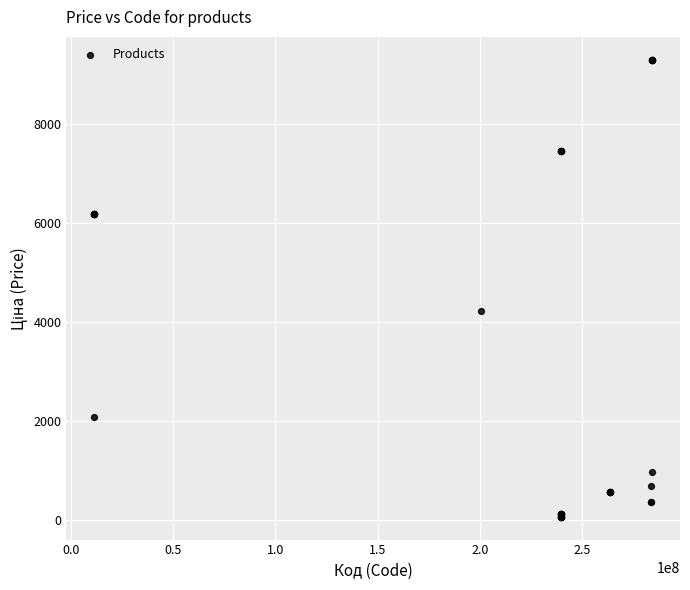

What Y value in the scatter plot is closest to 4673?

4209.5